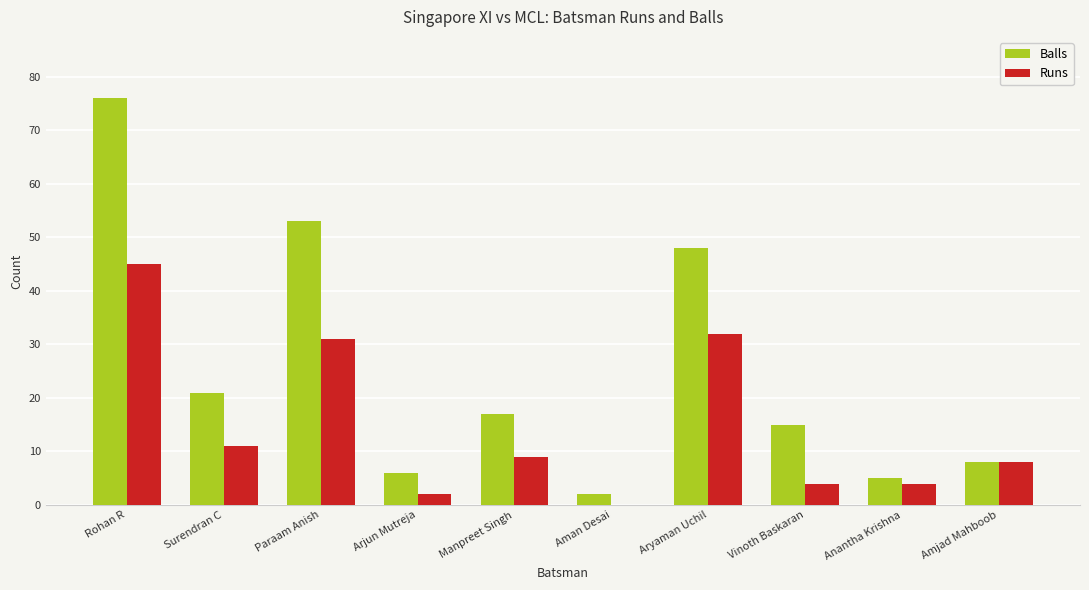

What is the maximum value for Runs?

45